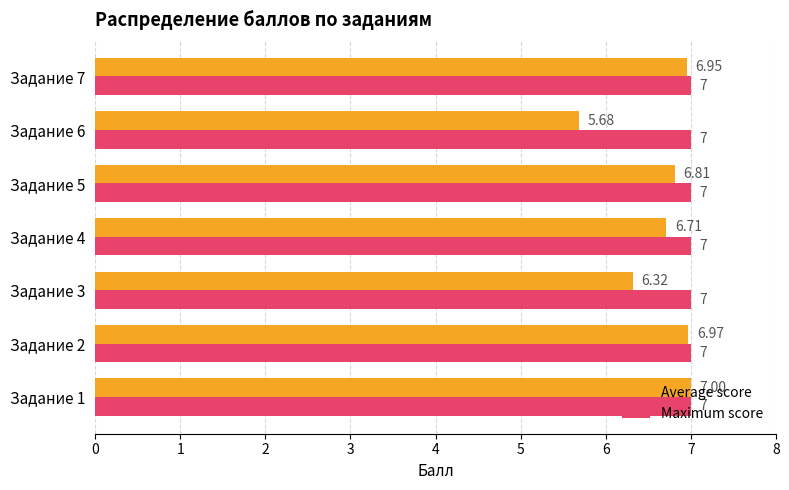

Which series has the largest total across all categories?

Maximum score